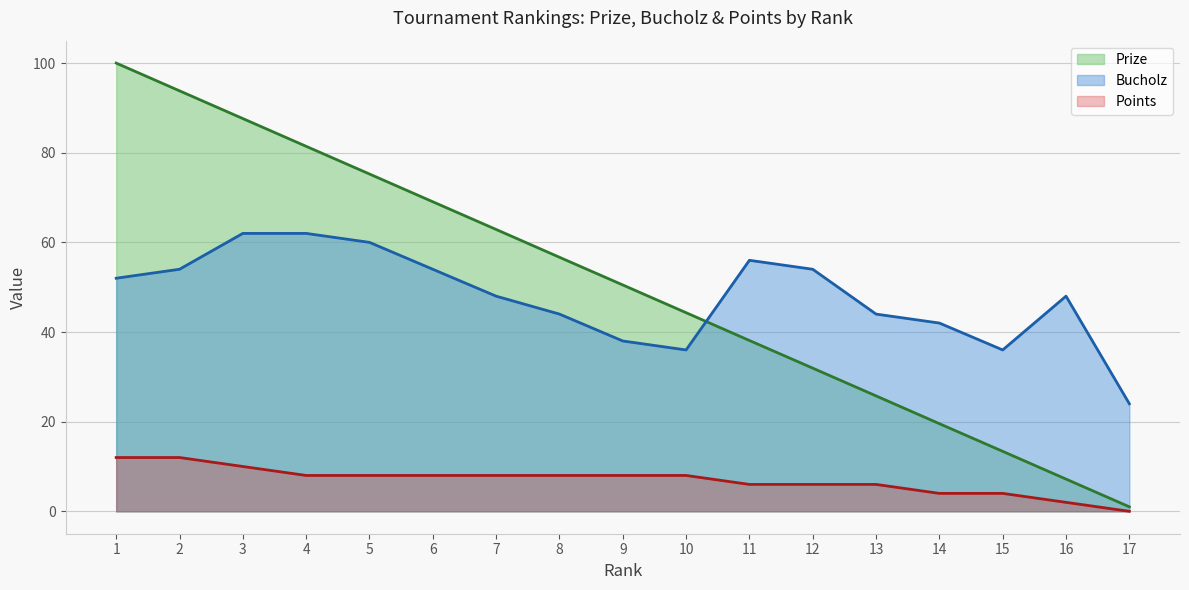

At how many categories does at least one series exceed 9?

17